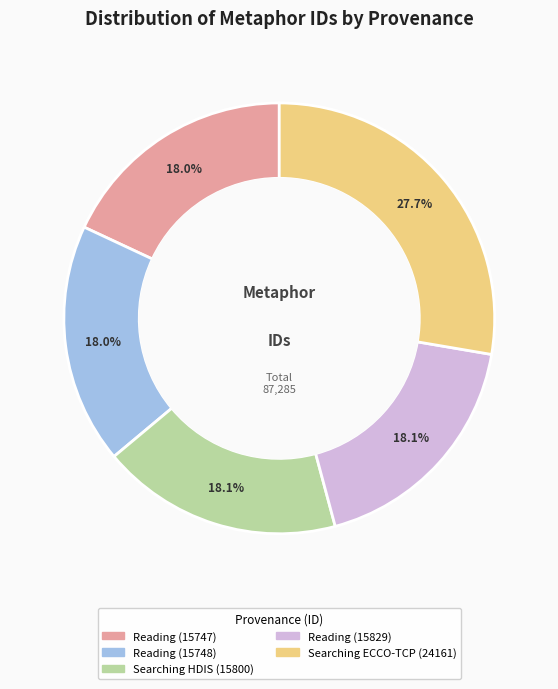

Is there any slice that represents more than half of the pie?

No